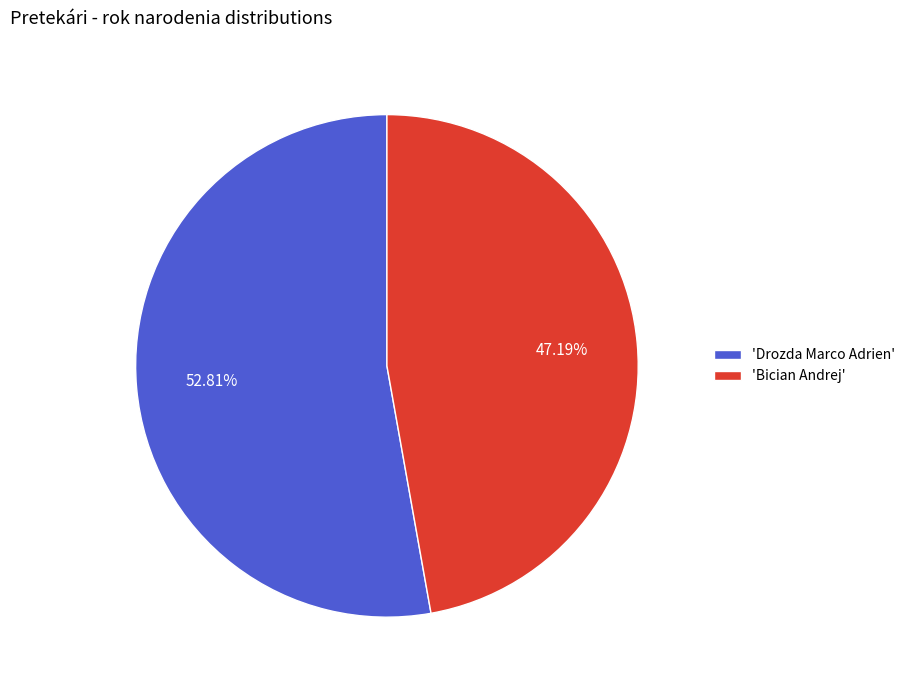

Approximately how many times larger is the value at 'Bician Andrej' compared to 'Drozda Marco Adrien'?

0.9